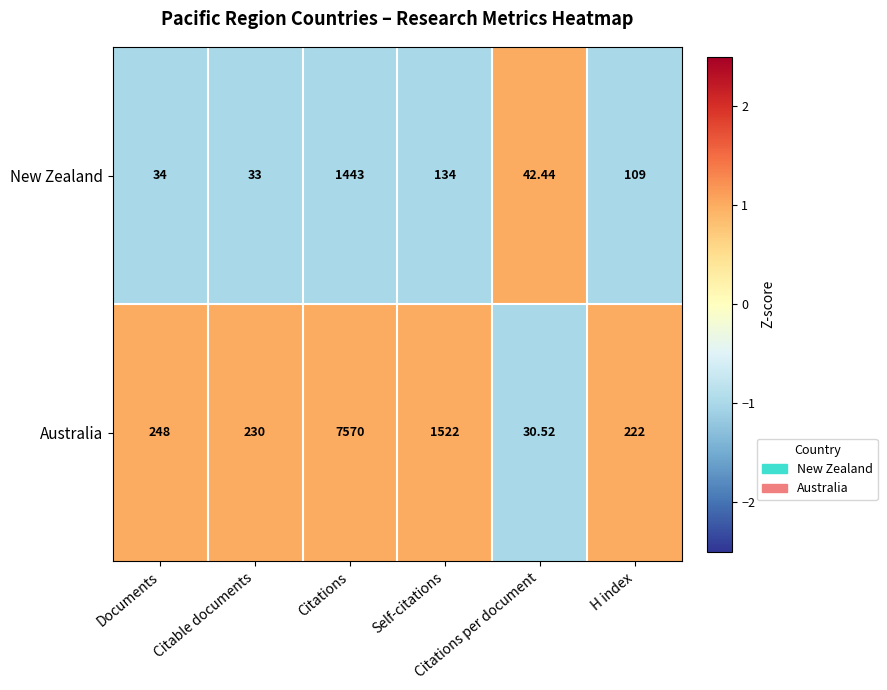

At H index, list the series in order from largest to smallest.

Australia, New Zealand